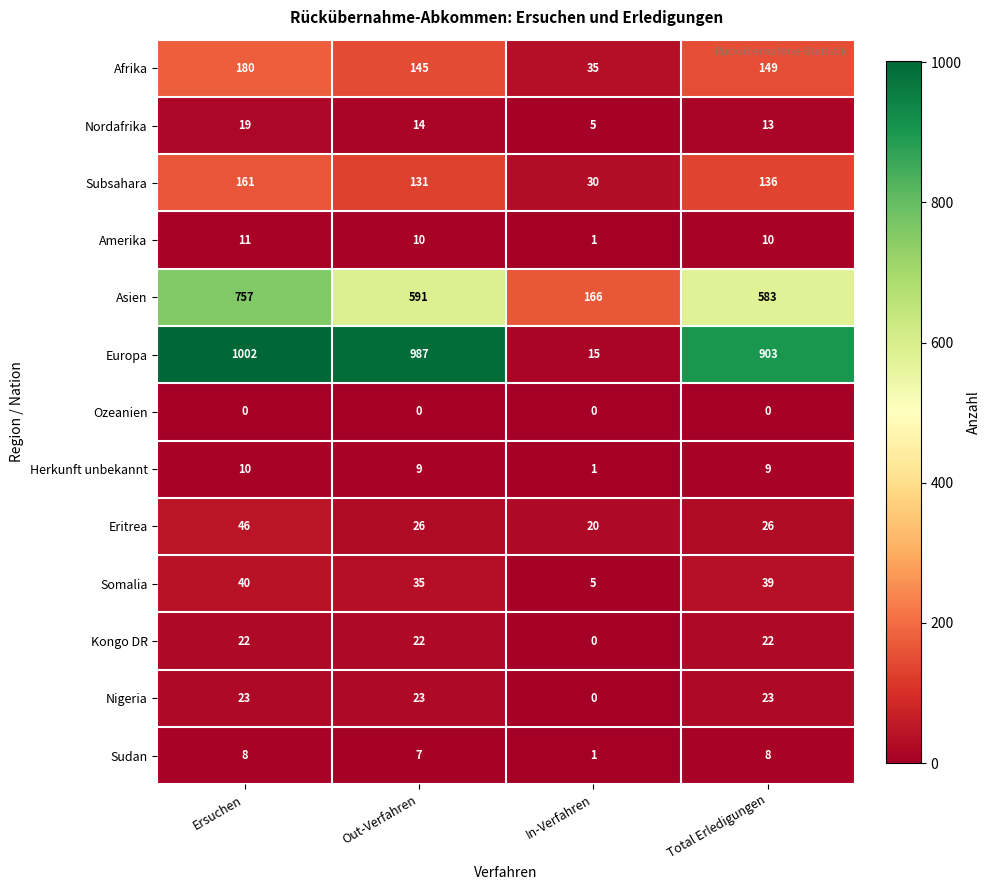

The value of Amerika at Out-Verfahren is 5. True or false?

False